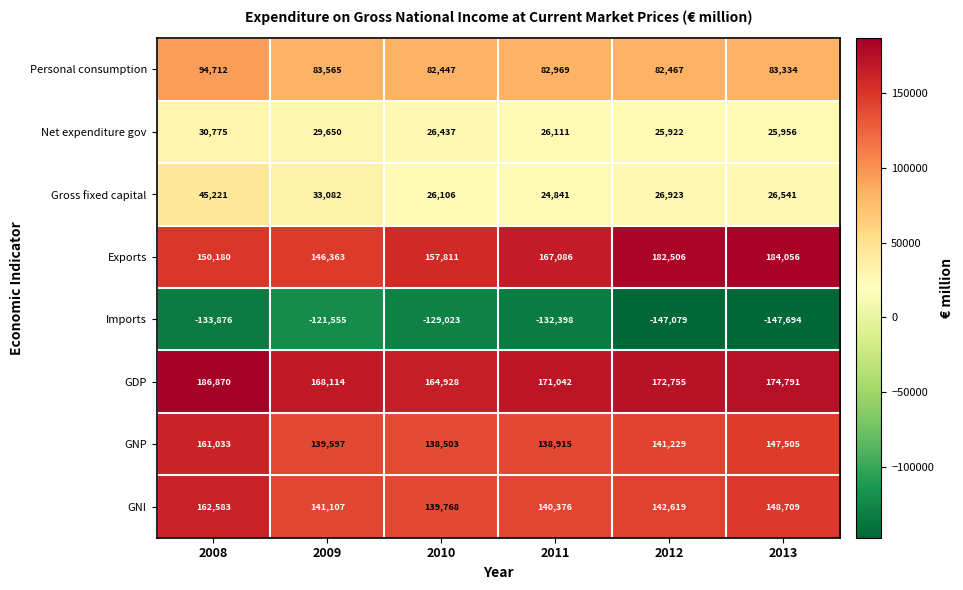

What is the approximate value of Gross fixed capital at 2013, to the nearest 10?

26540